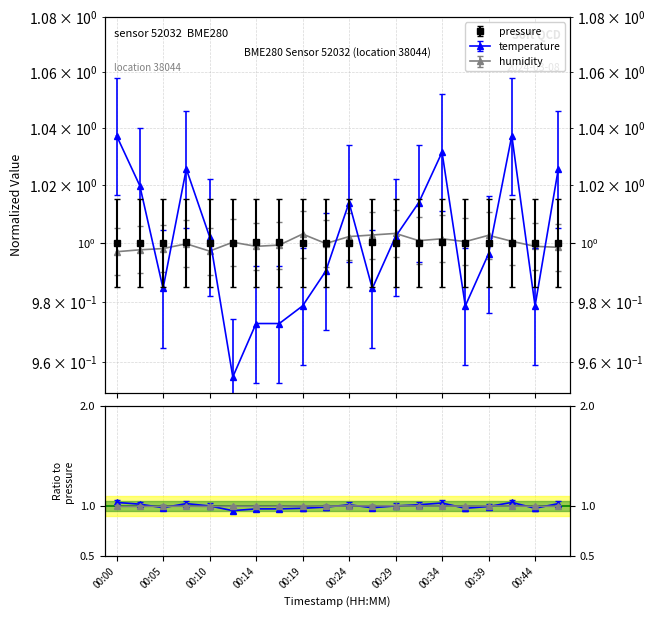

Which has a higher value, 00:14 or 00:07?

00:07